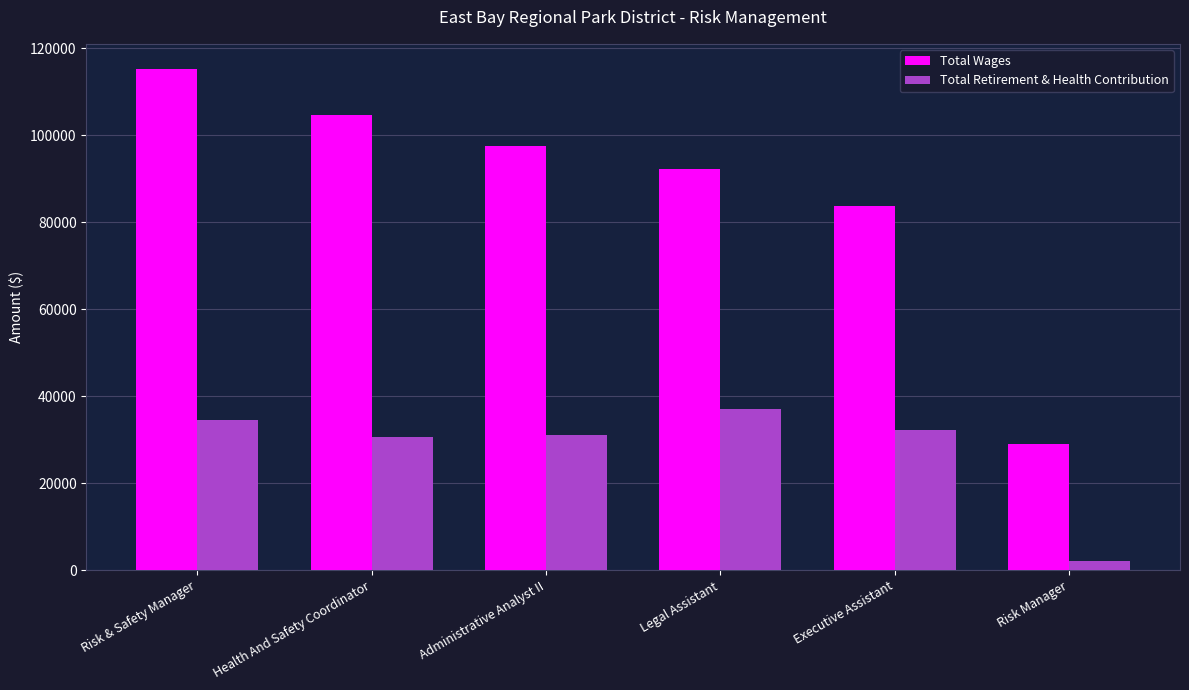

What is the label of the 2nd bar from the left?

Health And Safety Coordinator